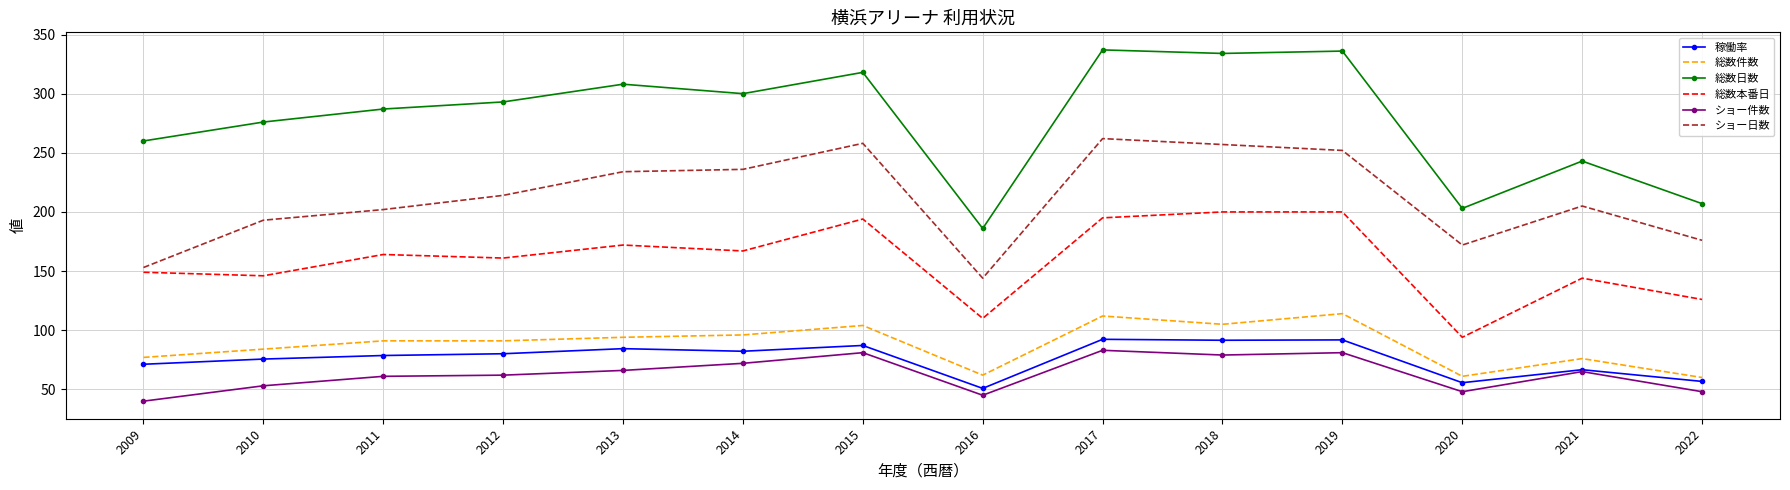

At how many categories does at least one series exceed 148?

14